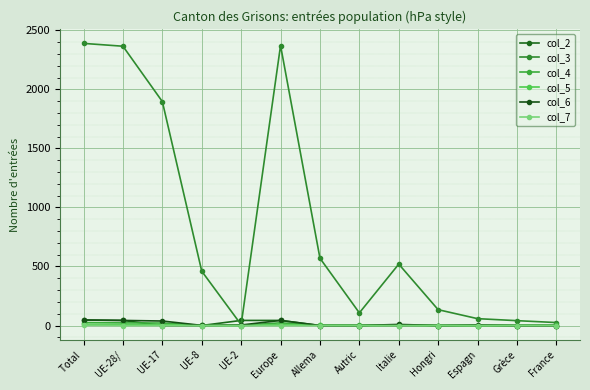

List the labels in order of col_3 value, smallest first.

UE-2, France, Grèce, Espagn, Autric, Hongri, UE-8, Italie, Allema, UE-17, UE-28/, Europe, Total 